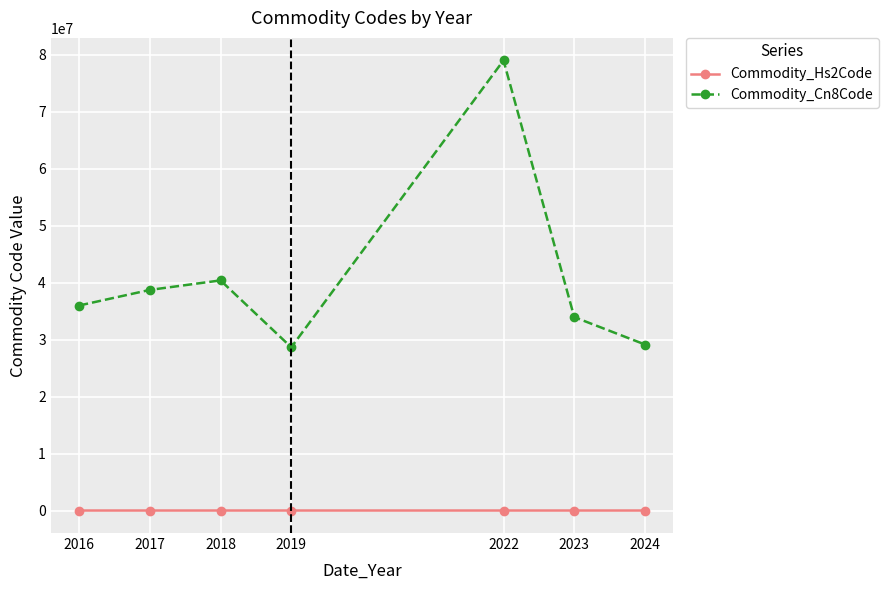

What is the value of the Commodity_Cn8Code point at the 6th from the left?

33967270.0